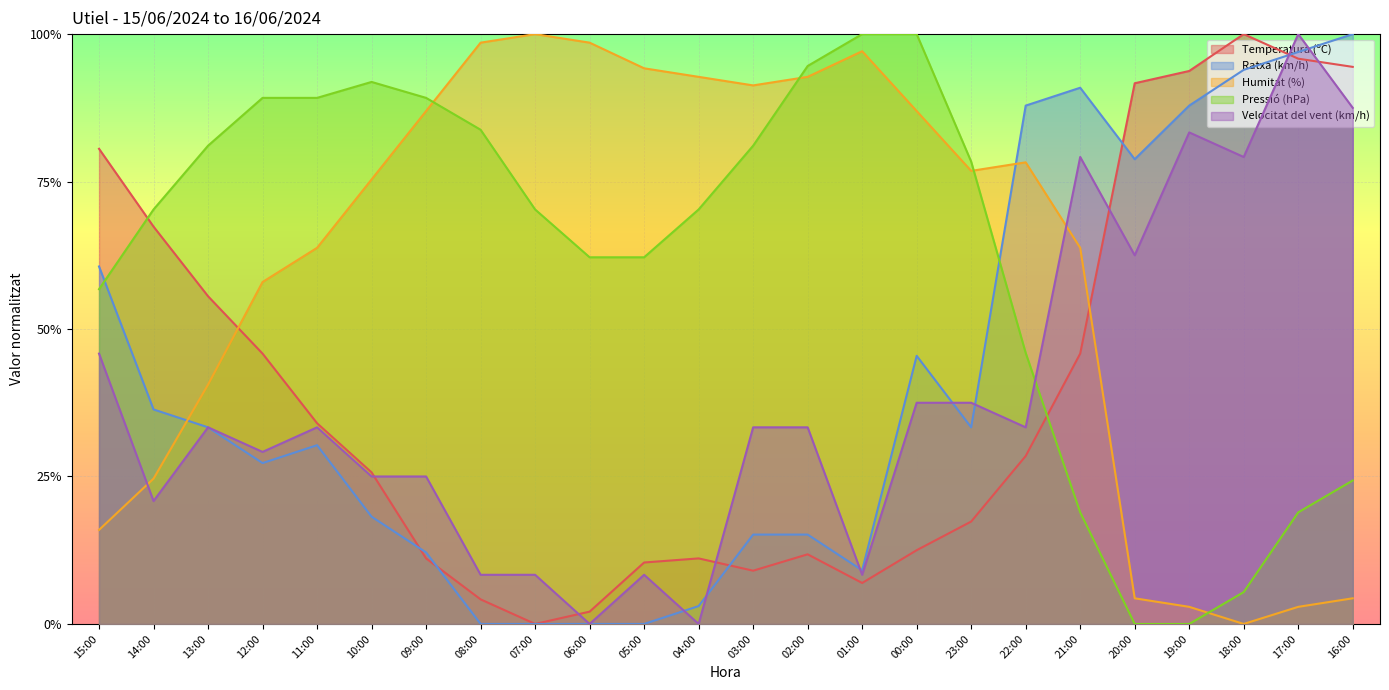

List the labels in order of Ratxa (km/h) value, largest first.

16:00, 17:00, 18:00, 21:00, 22:00, 19:00, 20:00, 15:00, 00:00, 14:00, 13:00, 23:00, 11:00, 12:00, 10:00, 03:00, 02:00, 09:00, 01:00, 04:00, 08:00, 07:00, 06:00, 05:00